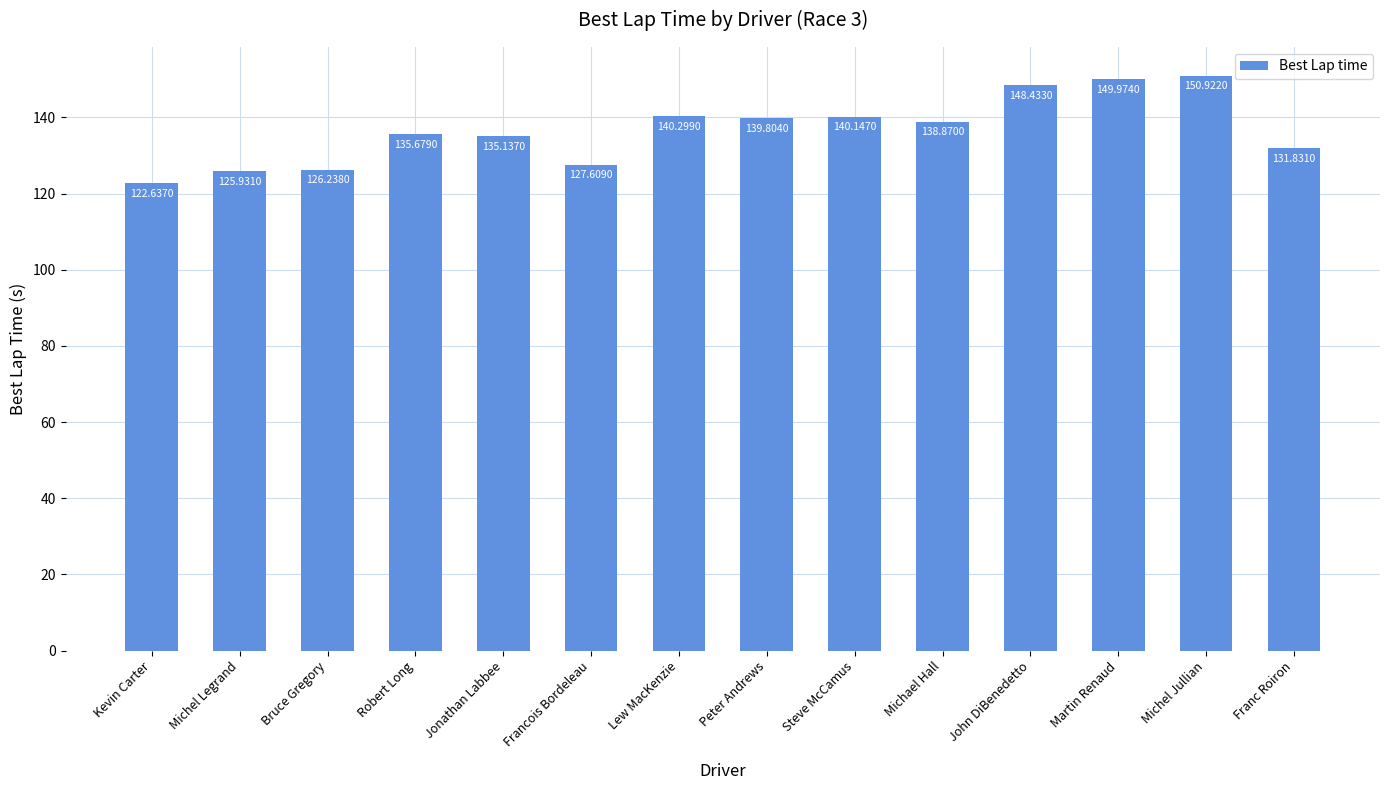

What is the maximum value shown in the chart?

150.9